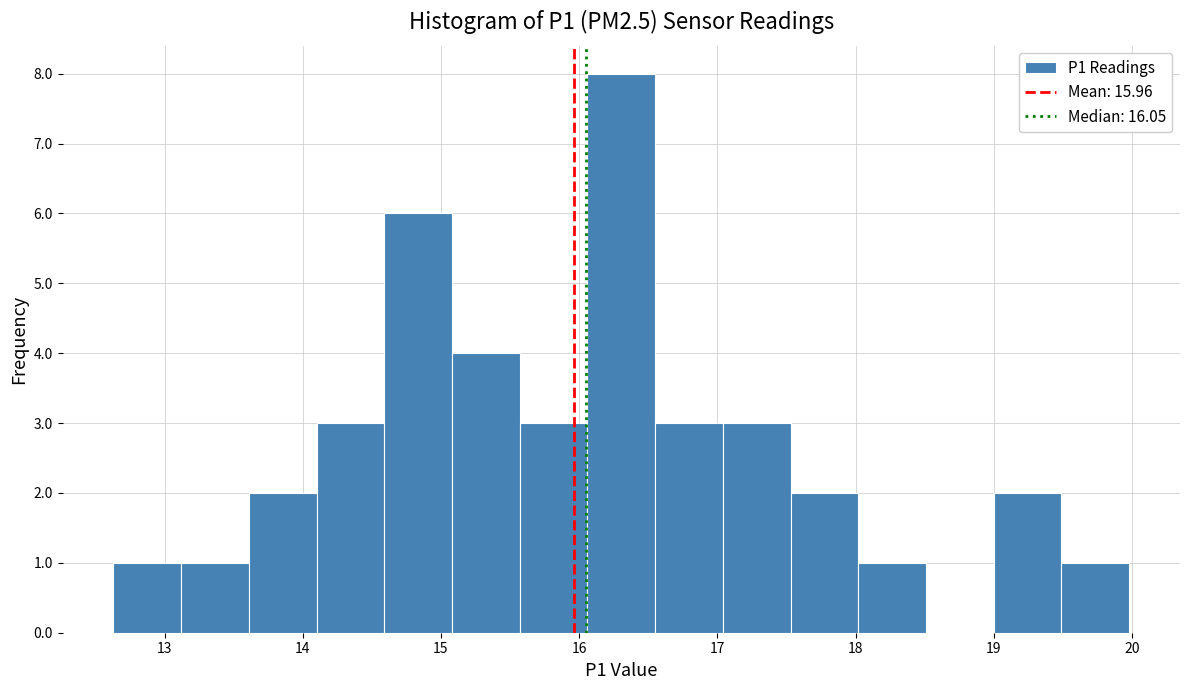

What is the height of the bar covering 13.12 to 13.61 on the x-axis? Neither the bar edges nor the heights are printed on the chart, so give them approximately, as read against the axes.

1